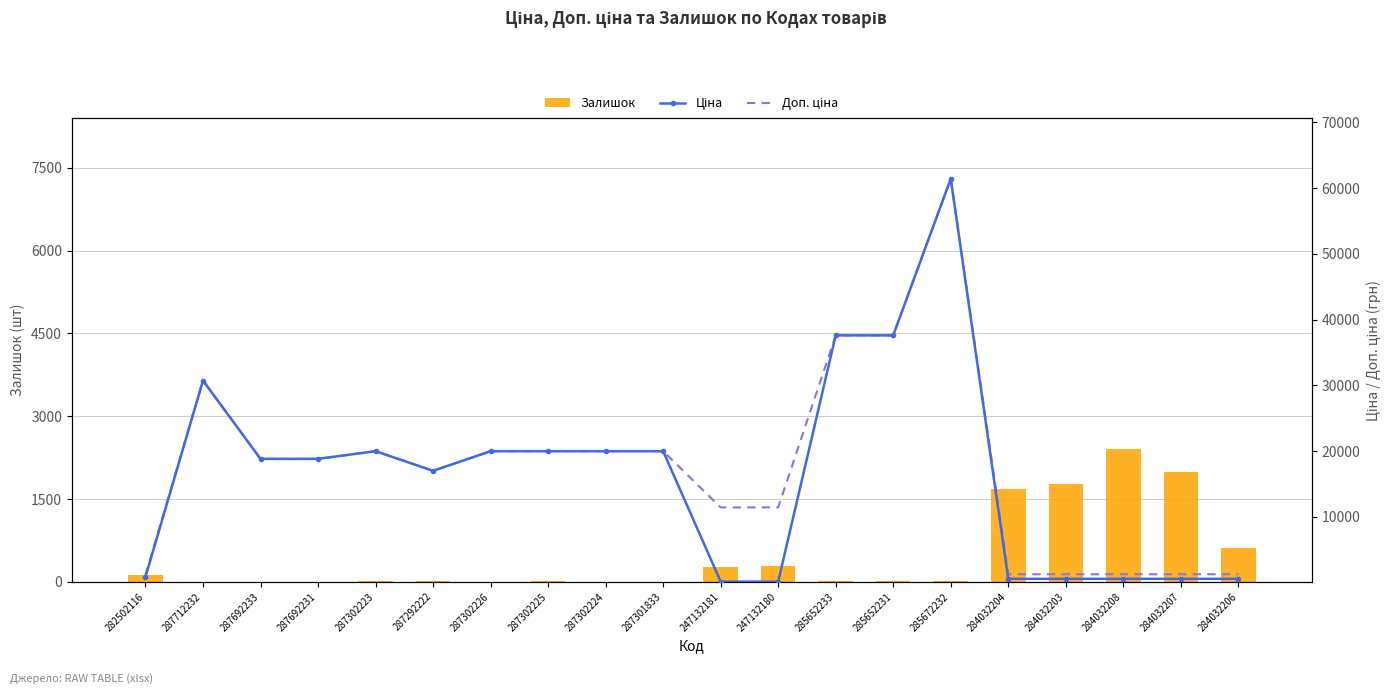

What is the total value across all series at 247132181?

11784.1